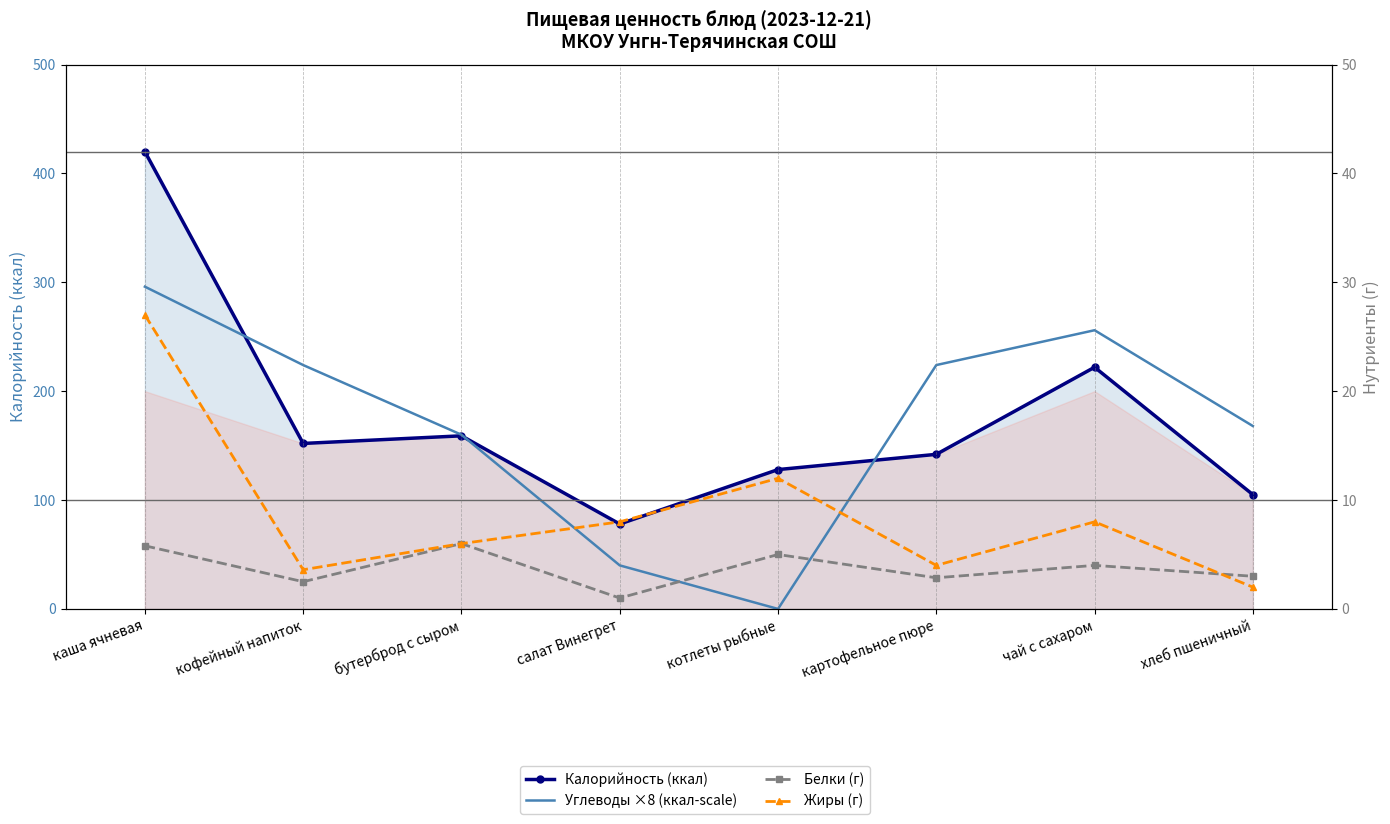

What is the label of the 1st point from the left?

каша ячневая